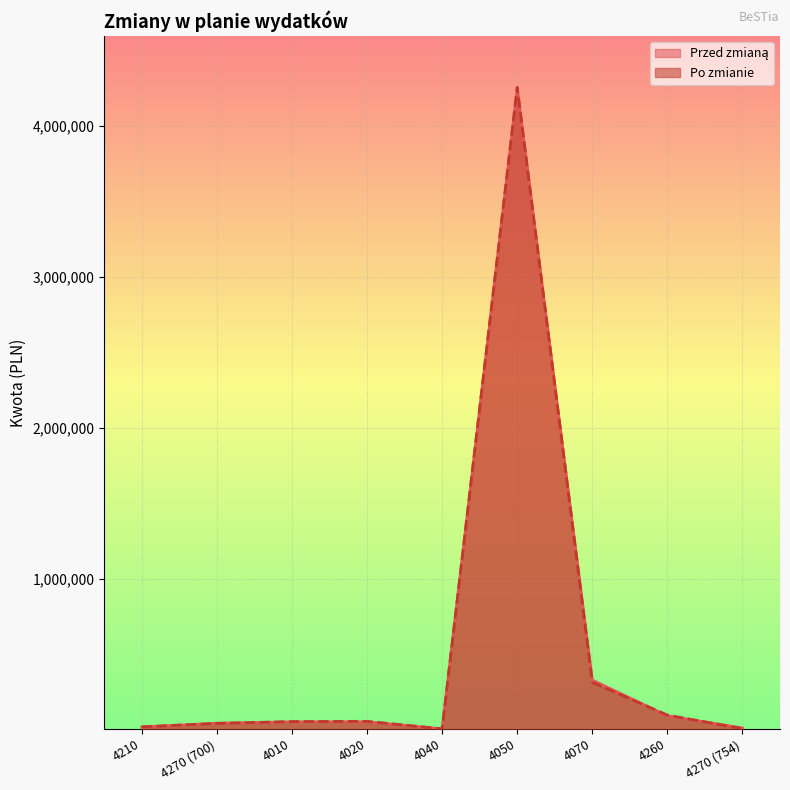

Where is Przed zmianą nearest to the value 2127362?

4070